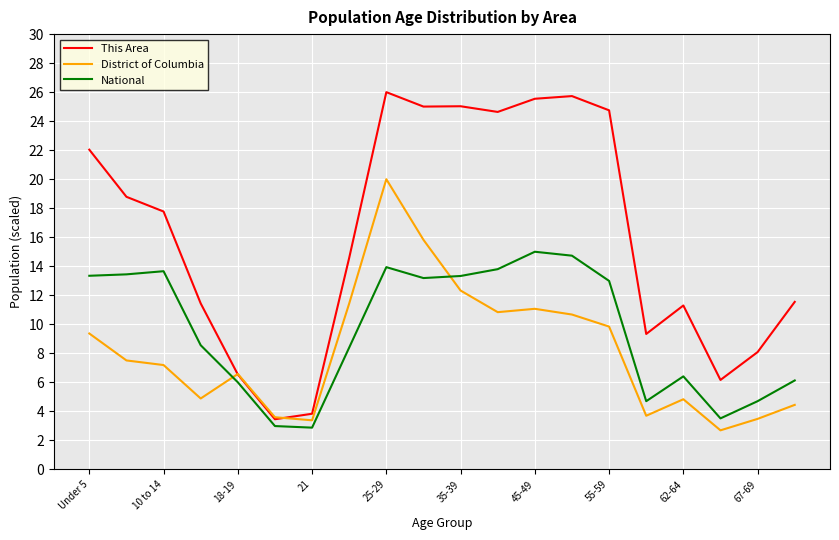

List the series in order of their peak value, lowest first.

National, District of Columbia, This Area